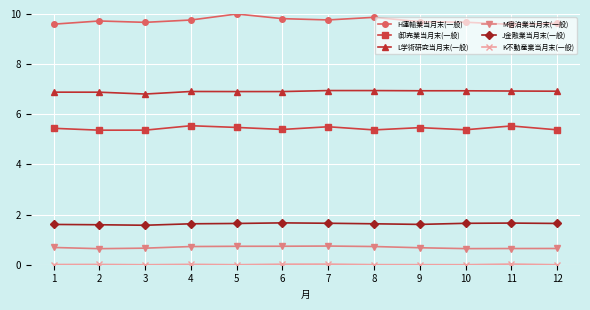

Between 2 and 4, which series saw the biggest shift?

I卸売業当月末(一般)